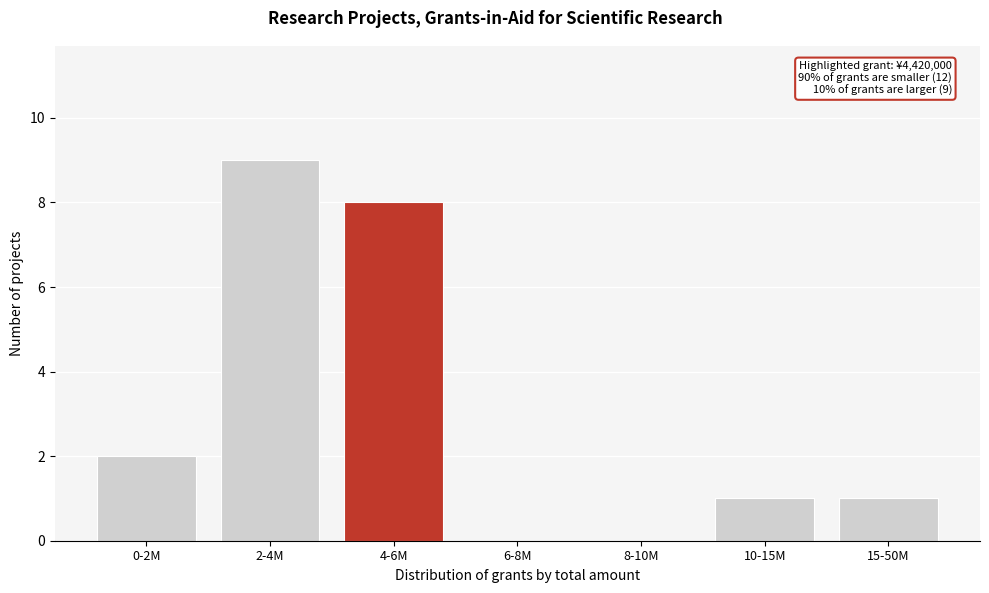

Reading left to right, what are all the values shown in this chart?

0-2M=2	2-4M=9	4-6M=8	6-8M=0	8-10M=0	10-15M=1	15-50M=1